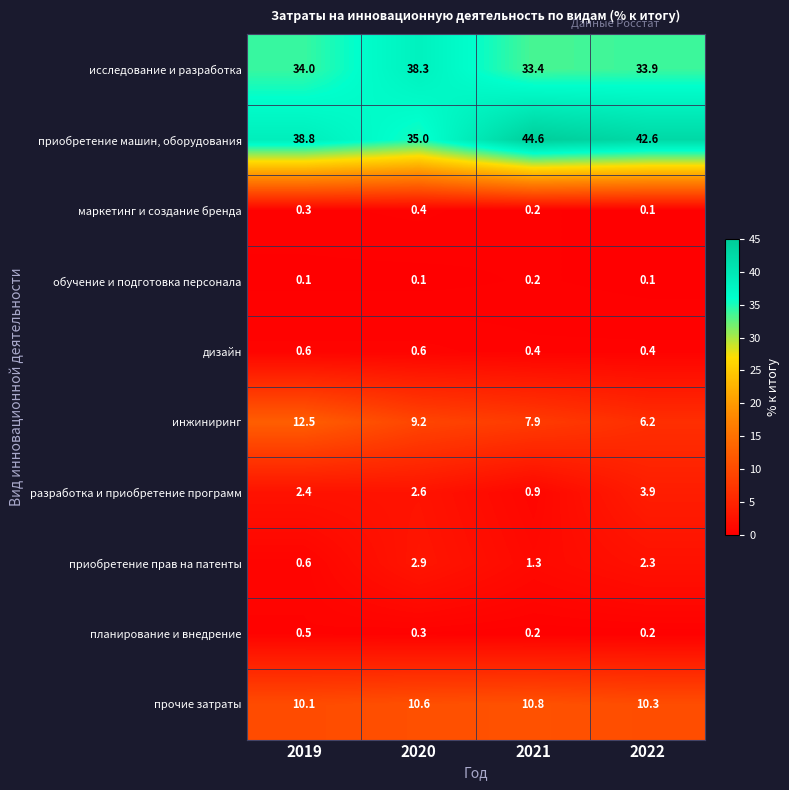

Count the number of data series in this chart.

10